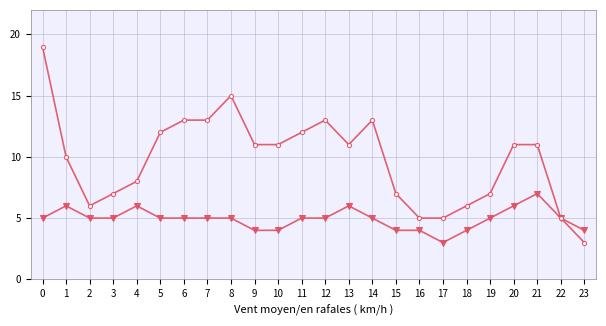

What is the total value across all series at 0?

24